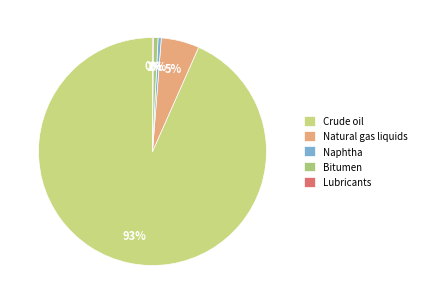

How many slices are in this pie chart?

5